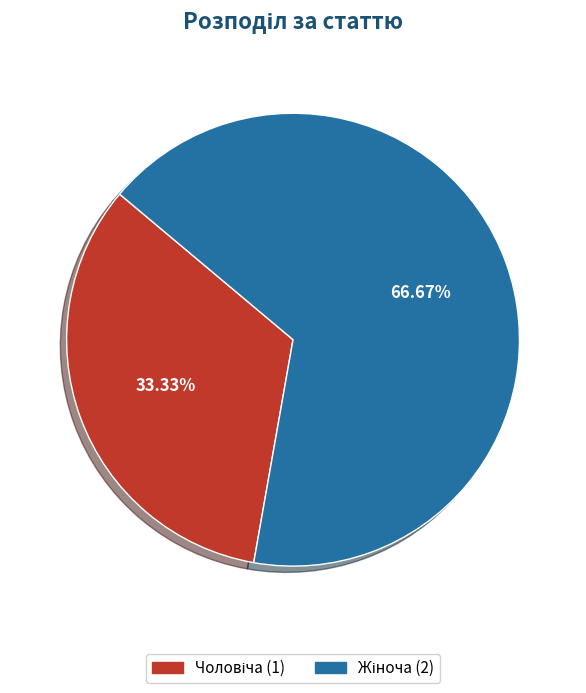

Is there any slice that represents more than half of the pie?

Yes